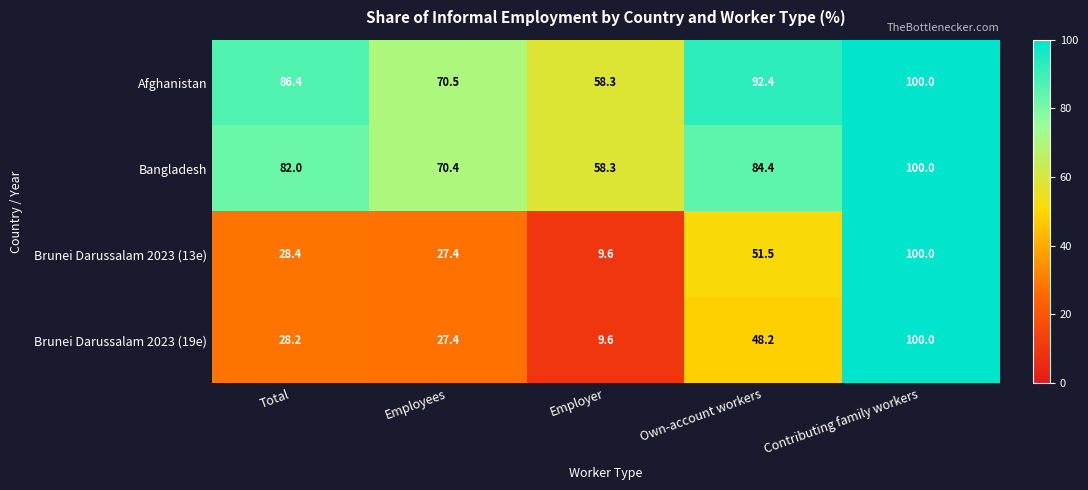

At which category is the sum across all series the highest?

Contributing family workers